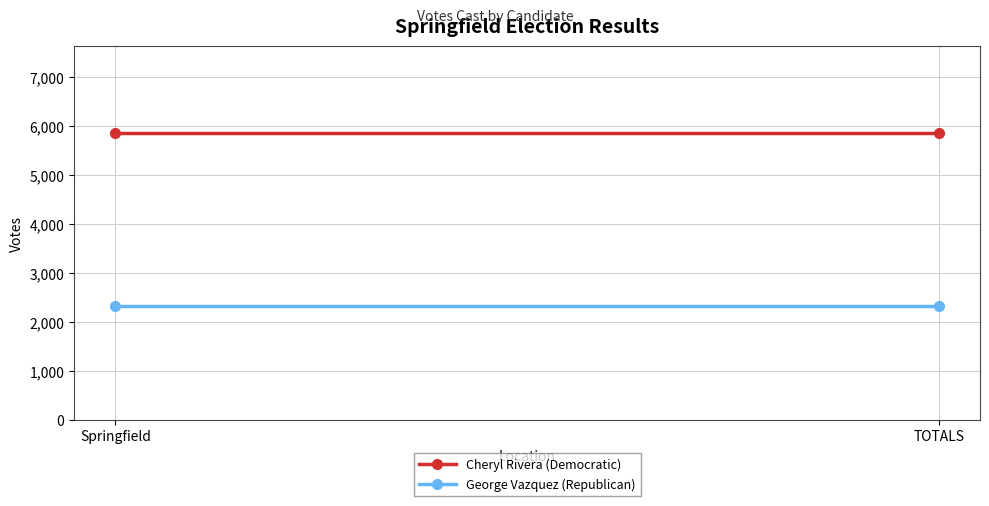

How many lines are shown in the chart?

2